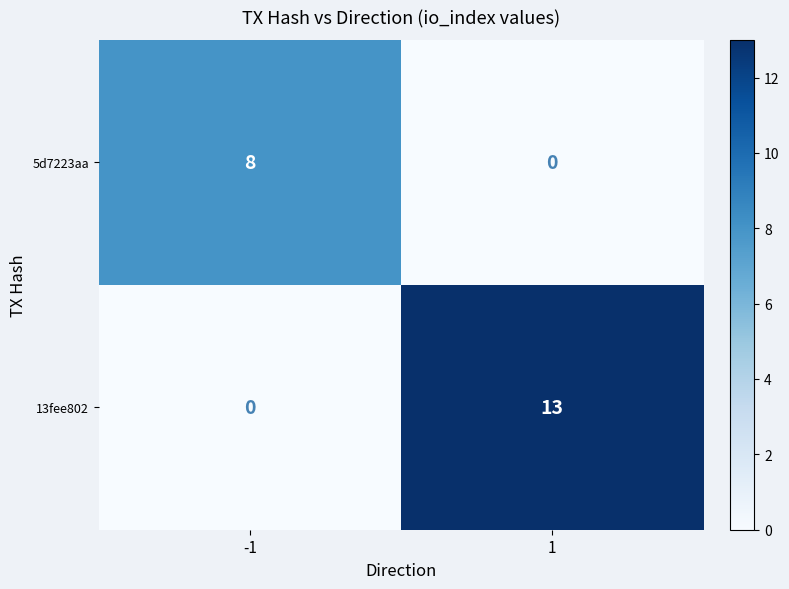

What is the spread (max minus min) of values at -1?

8